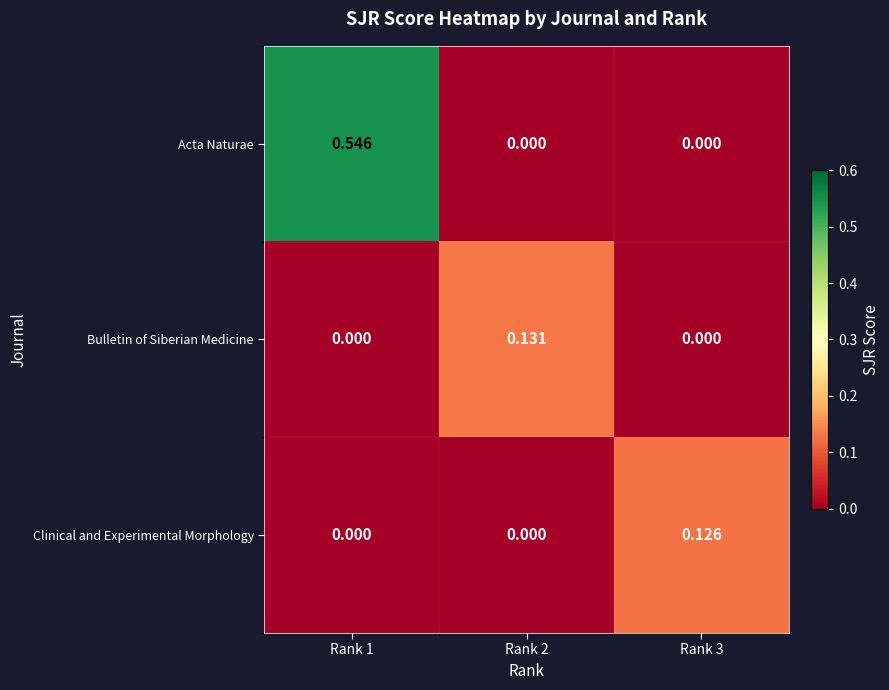

Between Rank 2 and Rank 3, which series saw the biggest shift?

Bulletin of Siberian Medicine